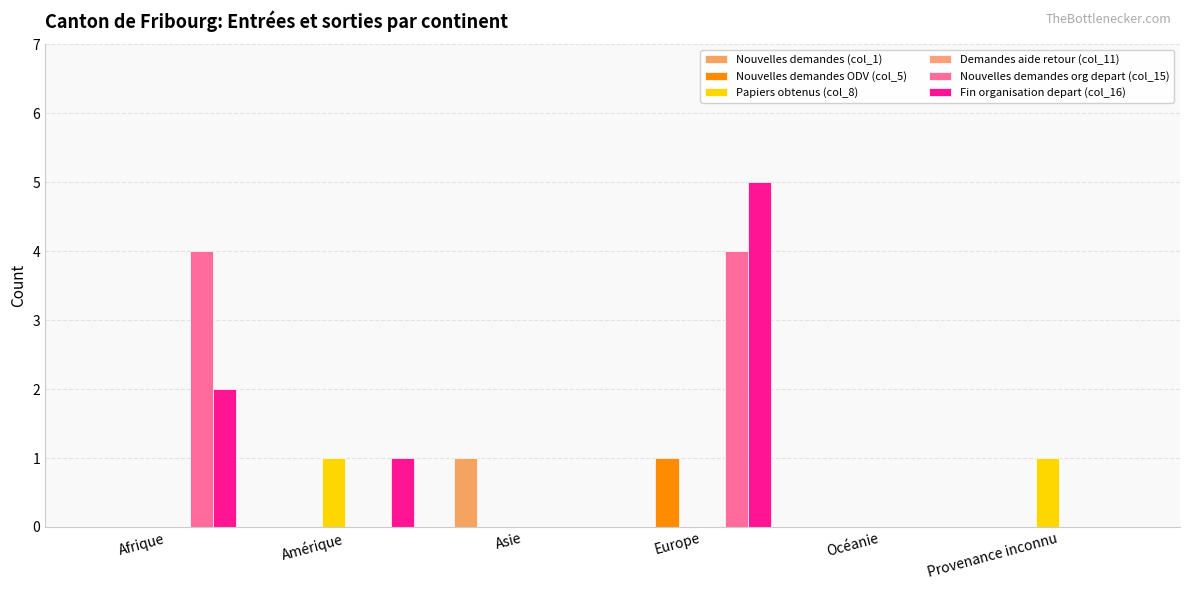

What is the label of the 1st bar from the left?

Afrique